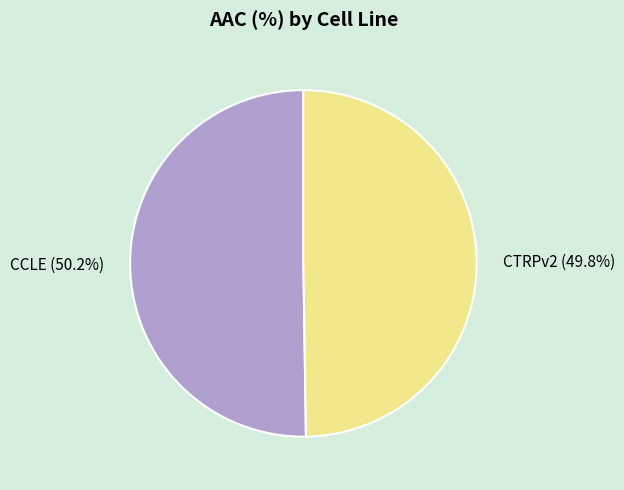

Combined, do CTRPv2 and CCLE account for over 50%?

Yes